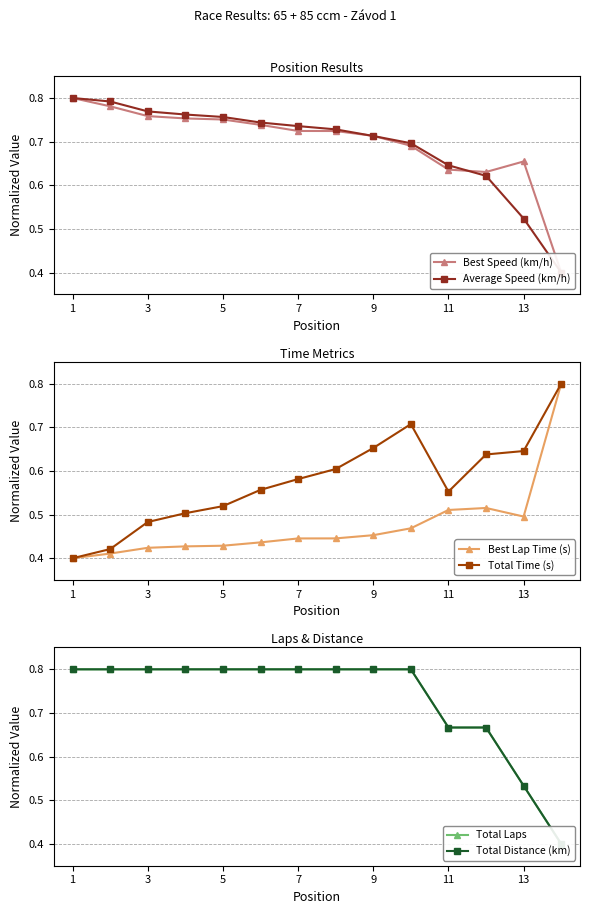

Which series has the largest range (max minus min)?

Best Speed (km/h)